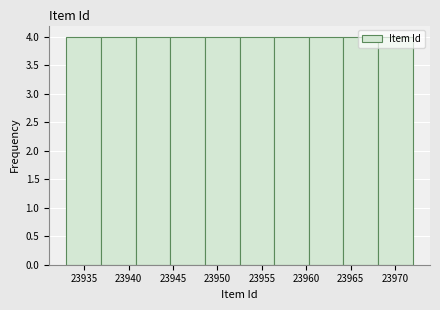

Reading left to right, transcribe this chart: for each bar, give the range it covers on the x-axis and its height. Neither the bar edges nor the heights are printed on the chart, so give them approximately, as read against the axes.

23933.0 to 23936.9: 4
23936.9 to 23940.8: 4
23940.8 to 23944.7: 4
23944.7 to 23948.6: 4
23948.6 to 23952.5: 4
23952.5 to 23956.4: 4
23956.4 to 23960.3: 4
23960.3 to 23964.2: 4
23964.2 to 23968.1: 4
23968.1 to 23972.0: 4